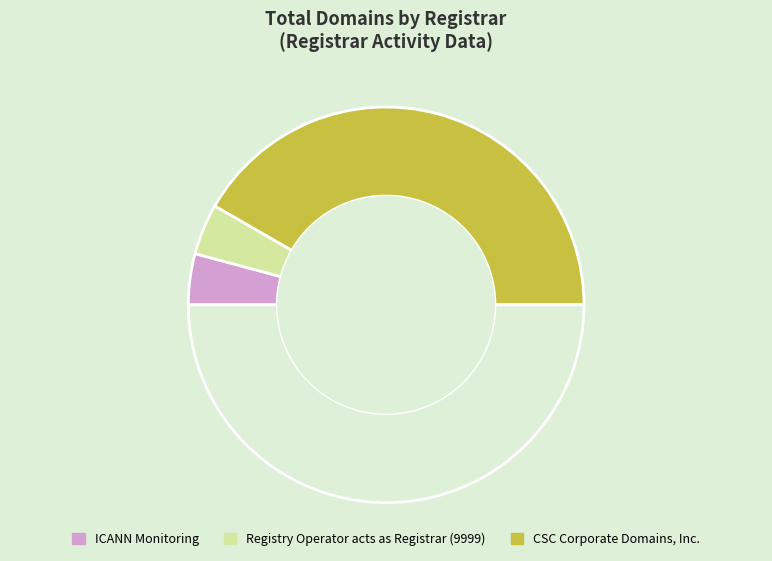

Which slice is the largest?

CSC Corporate Domains, Inc.